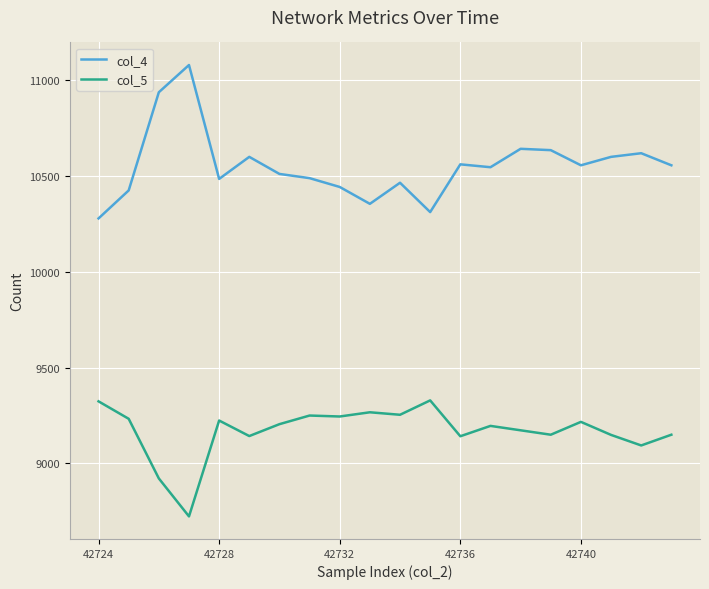

True or false: col_4 and col_5 intersect in this chart.

False